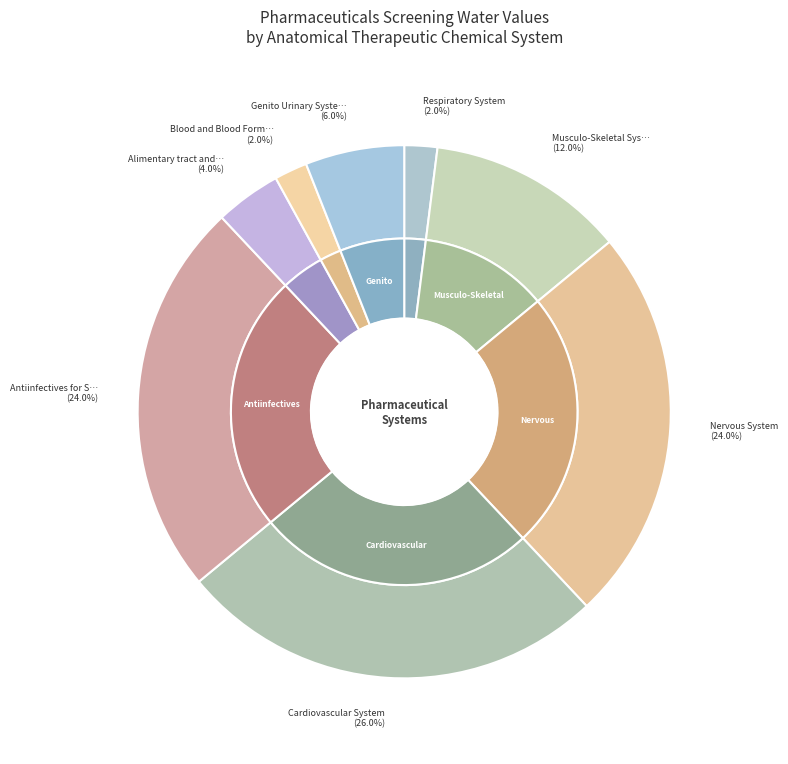

To the nearest percent, what is the difference between the Antiinfectives for Systemic Use and Cardiovascular System slice percentages?

2%